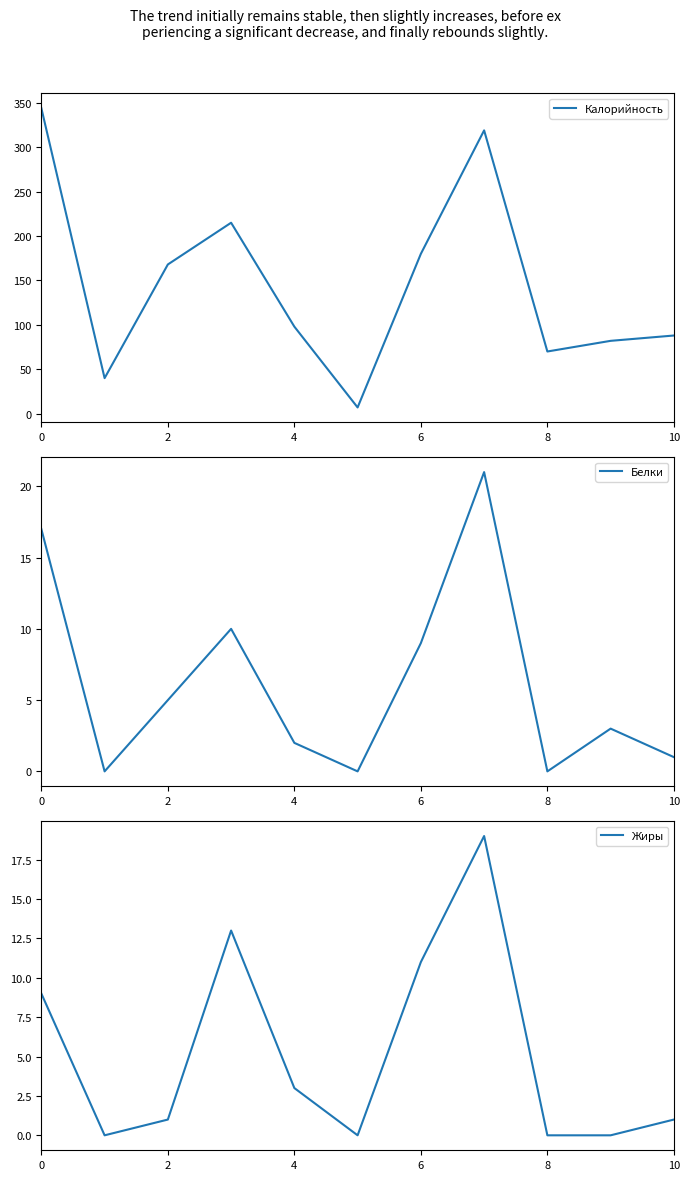

In Жиры, how many points are higher than both neighbors (excluding endpoints)?

2